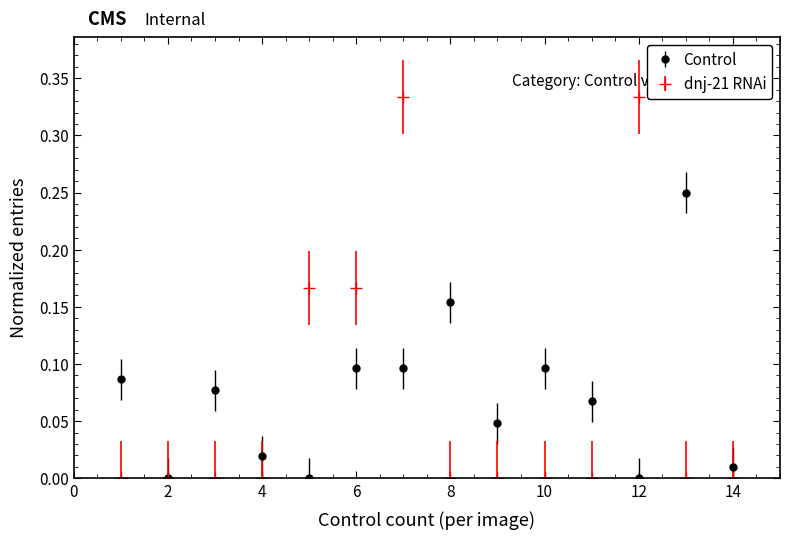

Which series has the widest spread of values?

dnj-21 RNAi